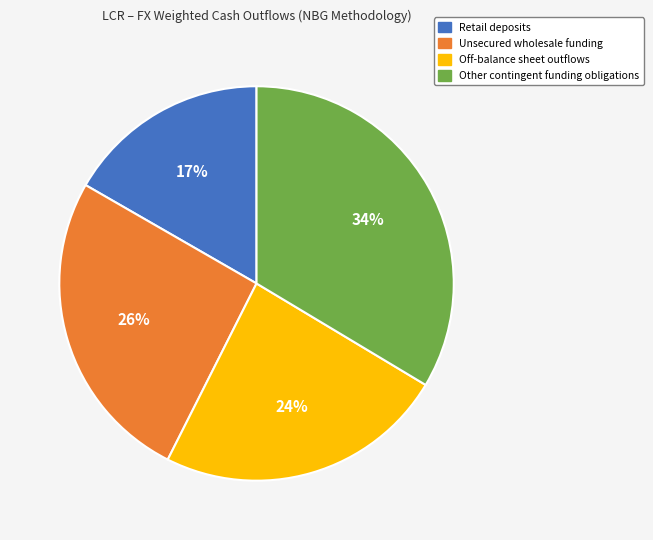

What is the smallest slice in the pie chart?

Retail deposits